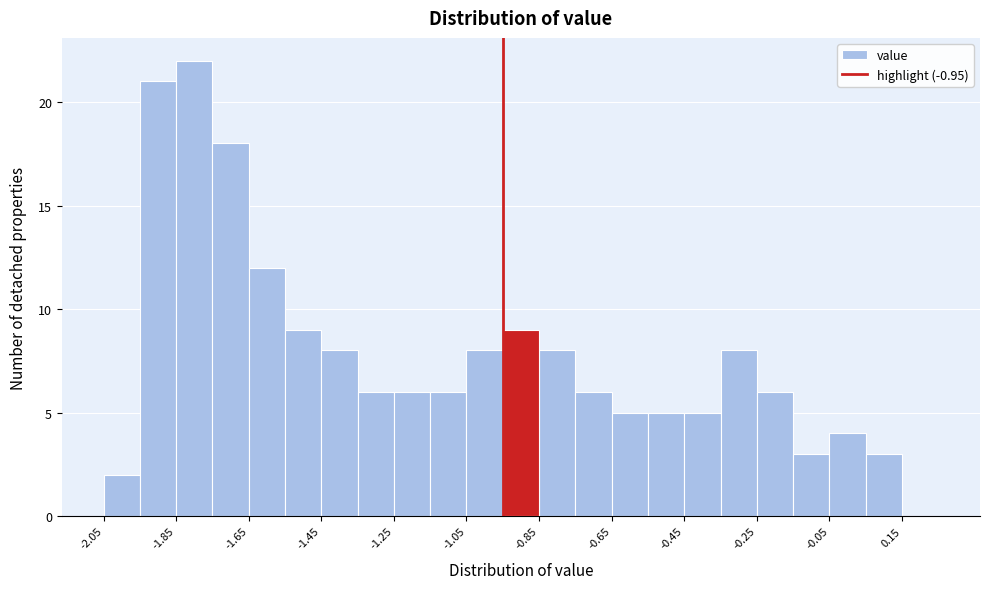

Reading left to right, list every bar in this chart as the range it spans on the x-axis followed by its height. Neither the bar edges nor the heights are printed on the chart, so give them approximately, as read against the axes.

-2.05 to -1.95: 2
-1.95 to -1.85: 21
-1.85 to -1.75: 22
-1.75 to -1.65: 18
-1.65 to -1.55: 12
-1.55 to -1.45: 9
-1.45 to -1.35: 8
-1.35 to -1.25: 6
-1.25 to -1.15: 6
-1.15 to -1.05: 6
-1.05 to -0.95: 8
-0.95 to -0.85: 9
-0.85 to -0.75: 8
-0.75 to -0.65: 6
-0.65 to -0.55: 5
-0.55 to -0.45: 5
-0.45 to -0.35: 5
-0.35 to -0.25: 8
-0.25 to -0.15: 6
-0.15 to -0.05: 3
-0.05 to 0.05: 4
0.05 to 0.15: 3
0.15 to 0.25: 0